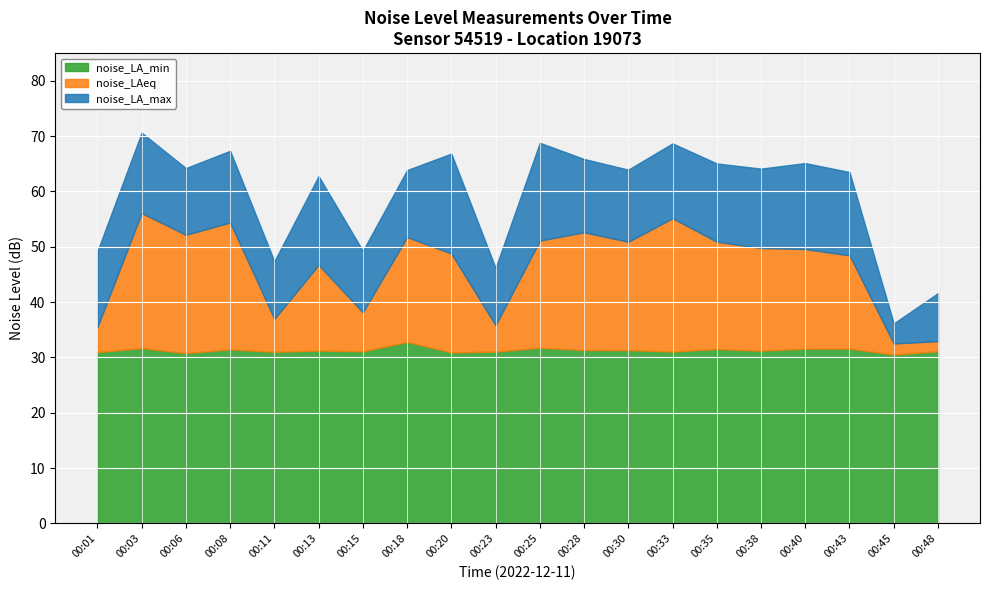

At which category does noise_LA_max reach its first local valley?

00:06